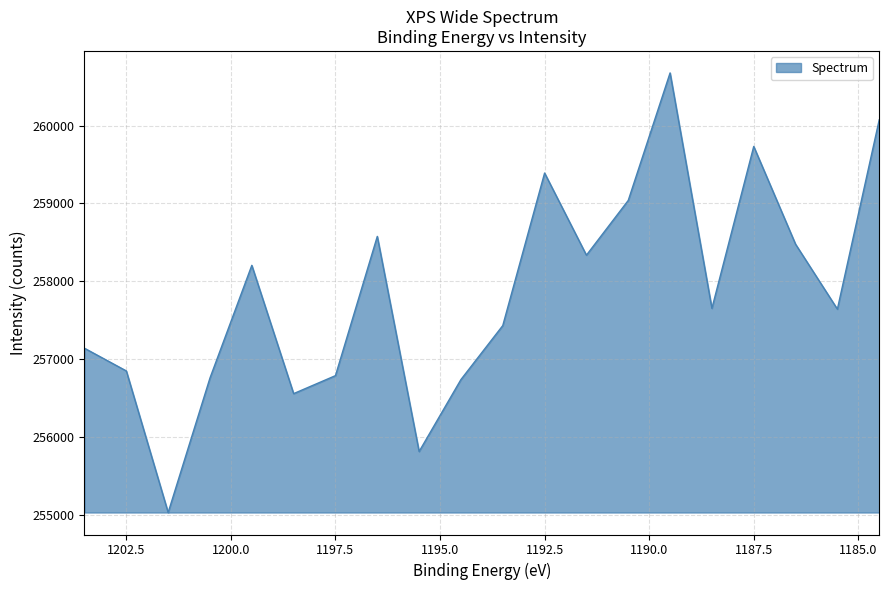

Reading right to left, list all the values displayed in this chart.

260073.9	257641.8	258475.9	259732.2	257651.8	260676.9	259038.7	258335.2	259390.5	257430.7	256737.3	255812.7	258576.4	256787.5	256556.4	258204.6	256757.4	255028.8	256847.8	257139.3